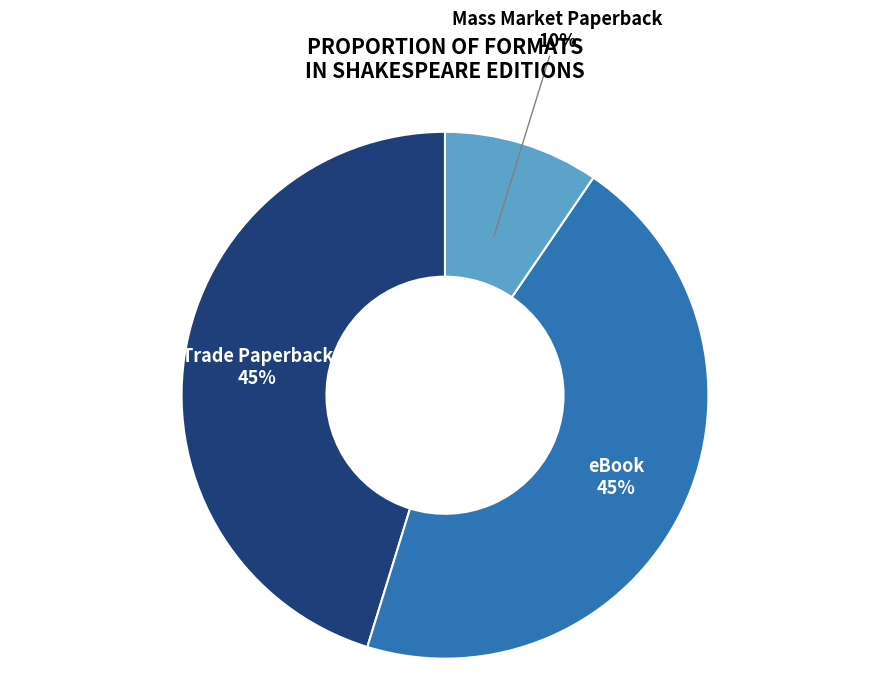

How many segments does this pie chart have?

3